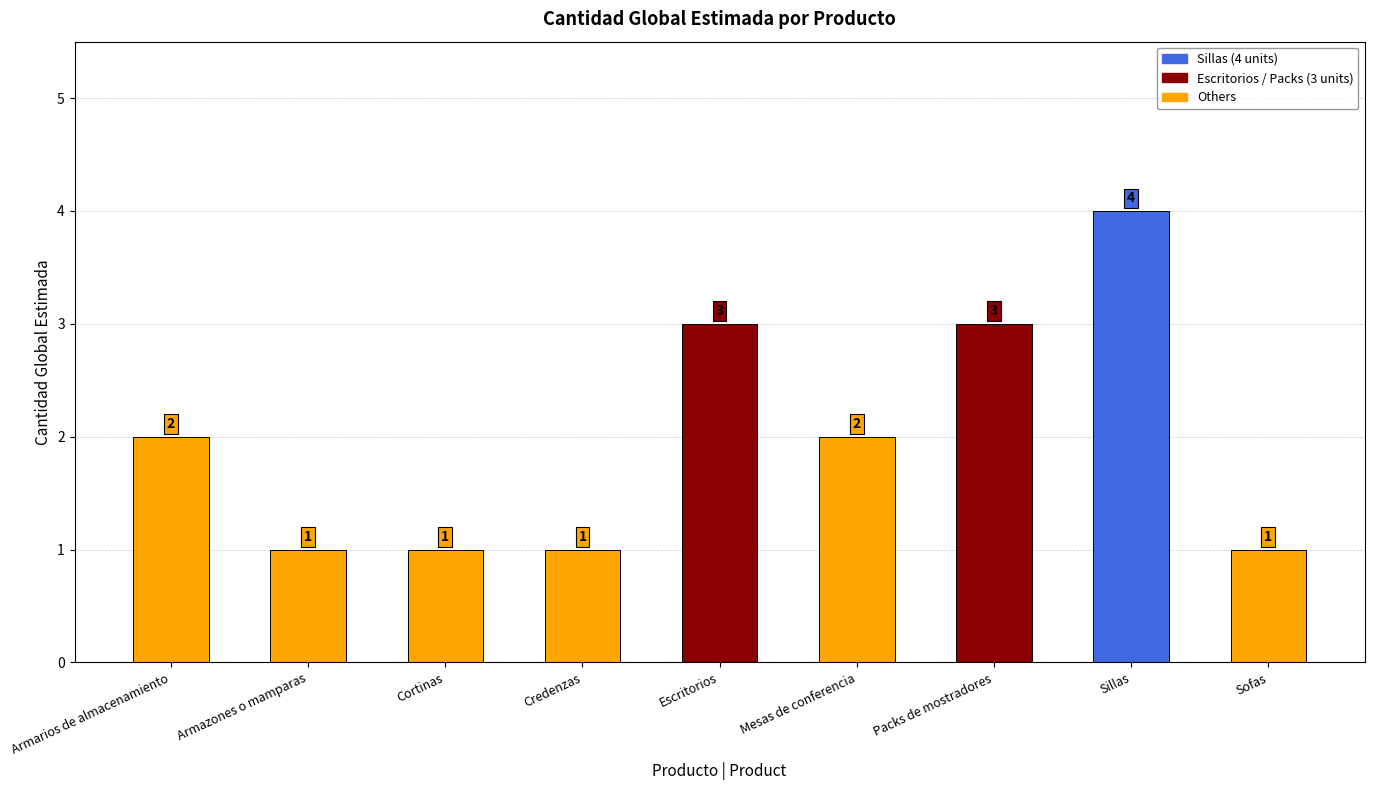

What is the average value?

2